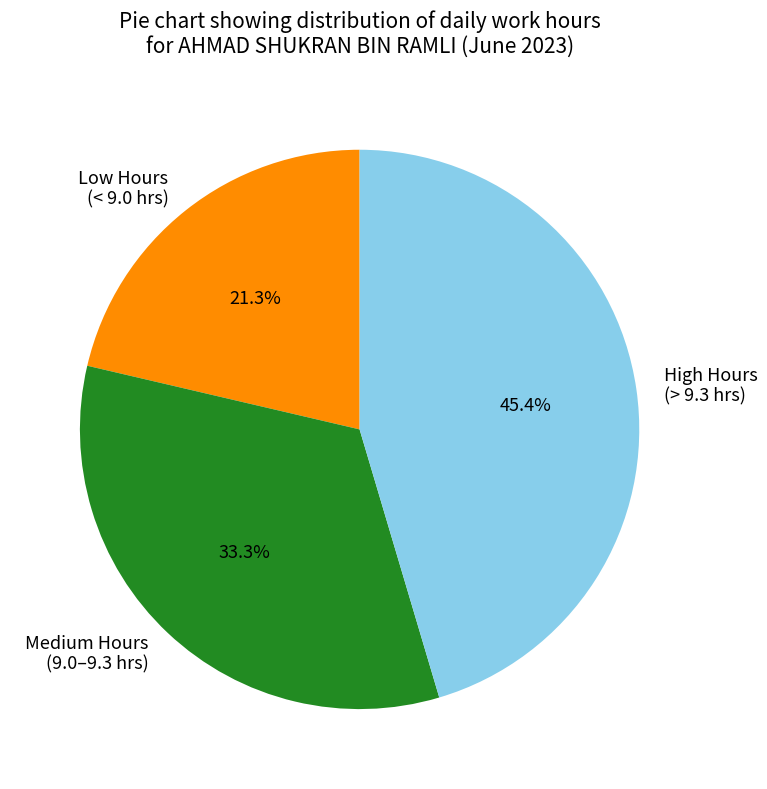

To the nearest percent, what is the average slice percentage?

33%